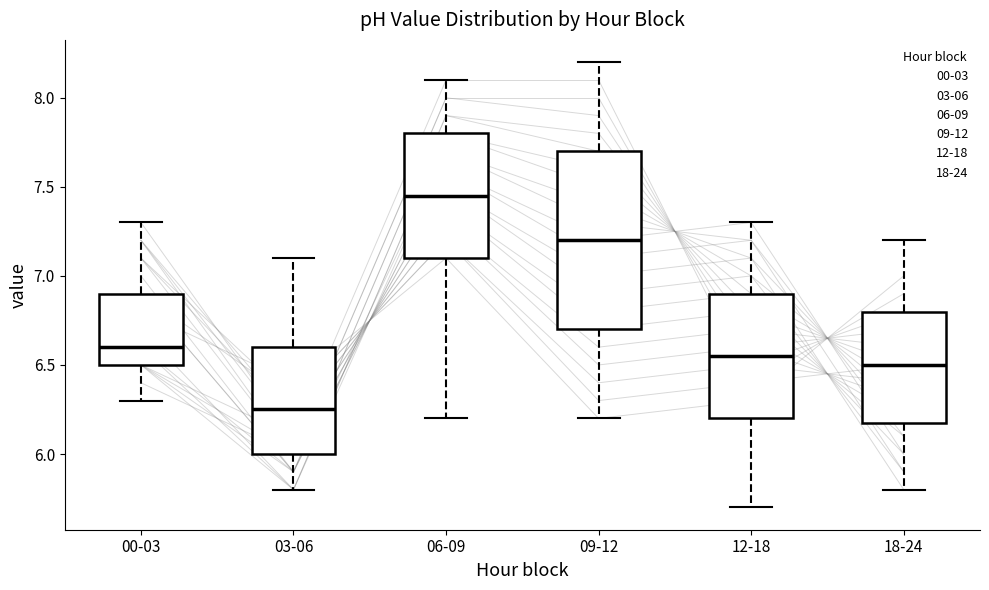

Where does the median line of the box for 18-24 sit on the y-axis? The values are not printed on the chart, so give them approximately, as read against the axis.

6.50